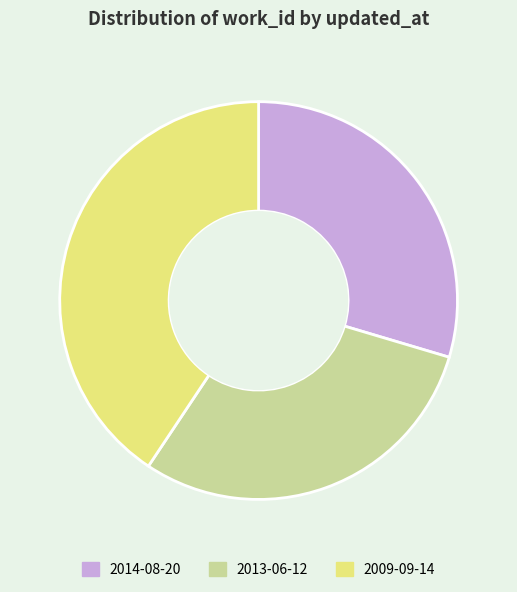

What is the largest slice in the pie chart?

2009-09-14